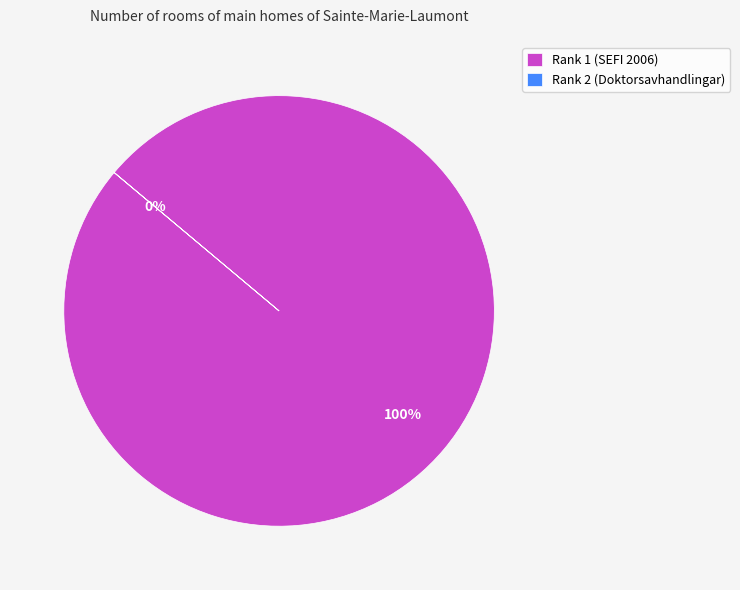

Count the number of slices in the pie.

2